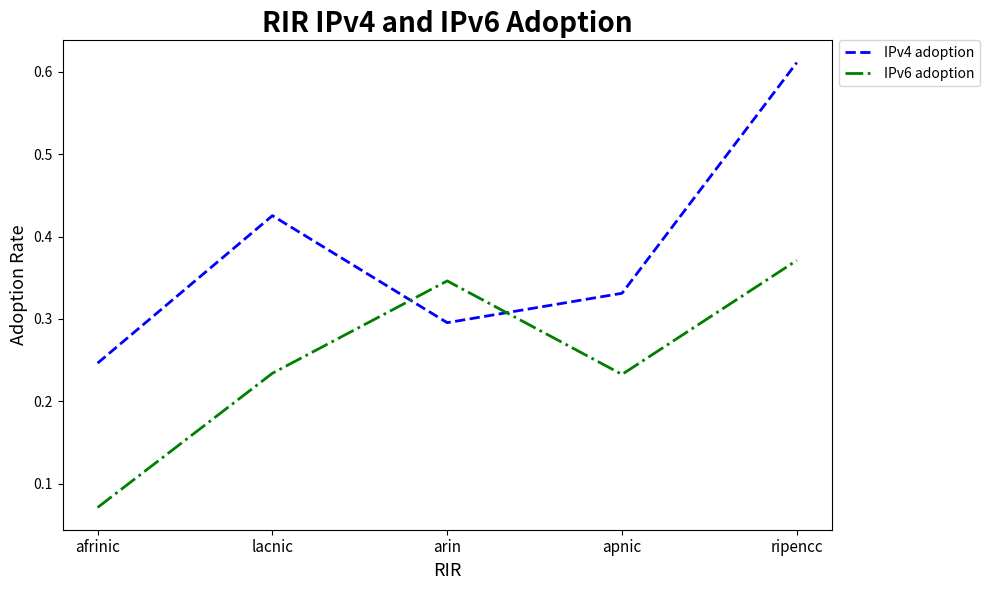

At which label does IPv4 adoption reach its peak?

ripencc